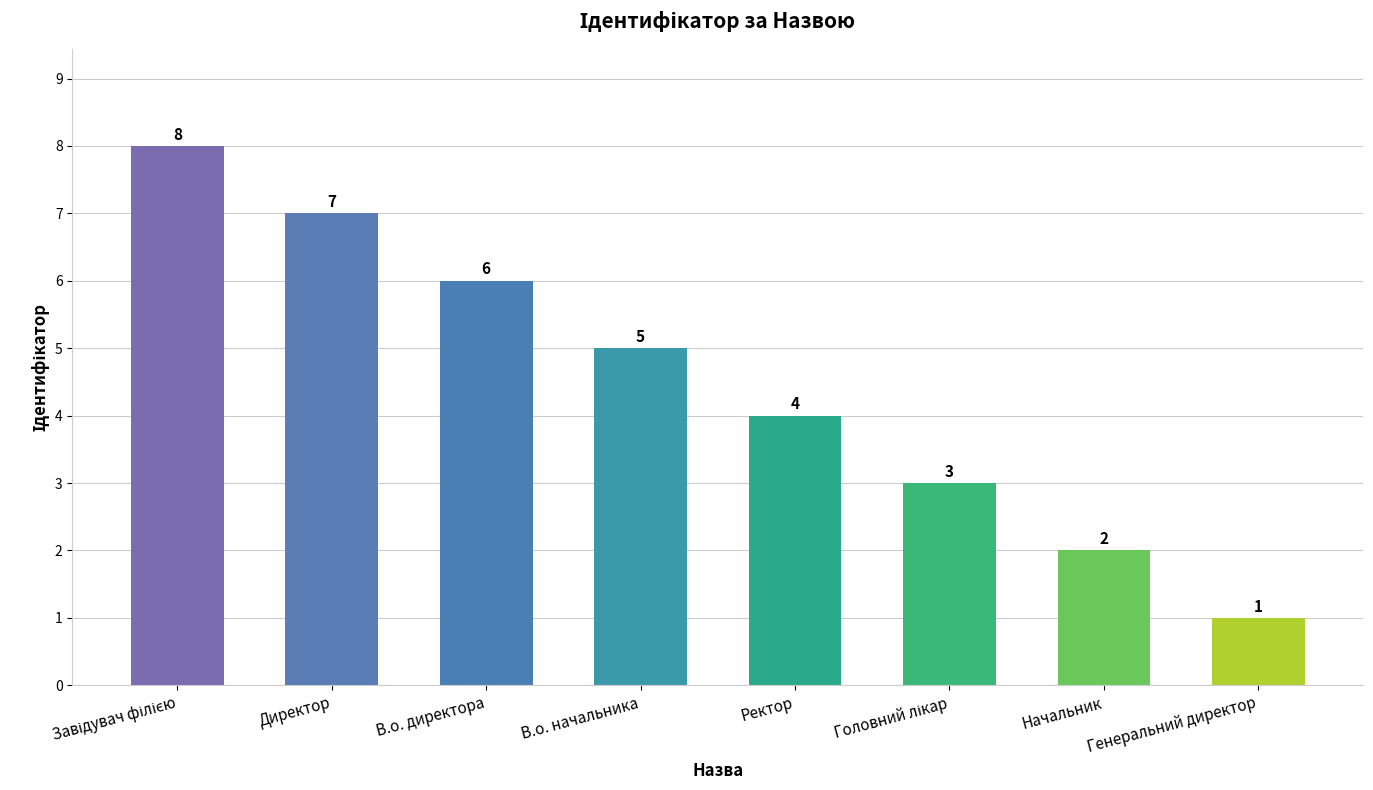

What is the label of the 6th bar from the right?

В.о. директора